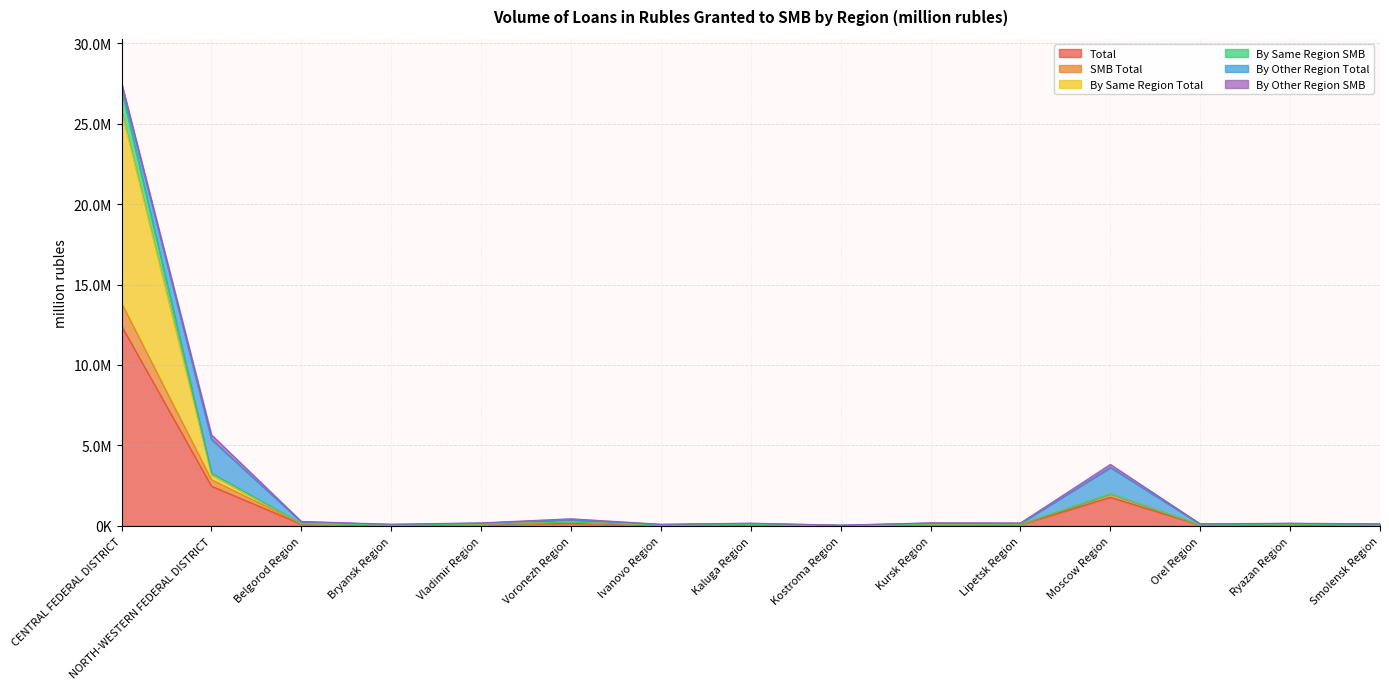

What is the total value across all series at Bryansk Region?

202839